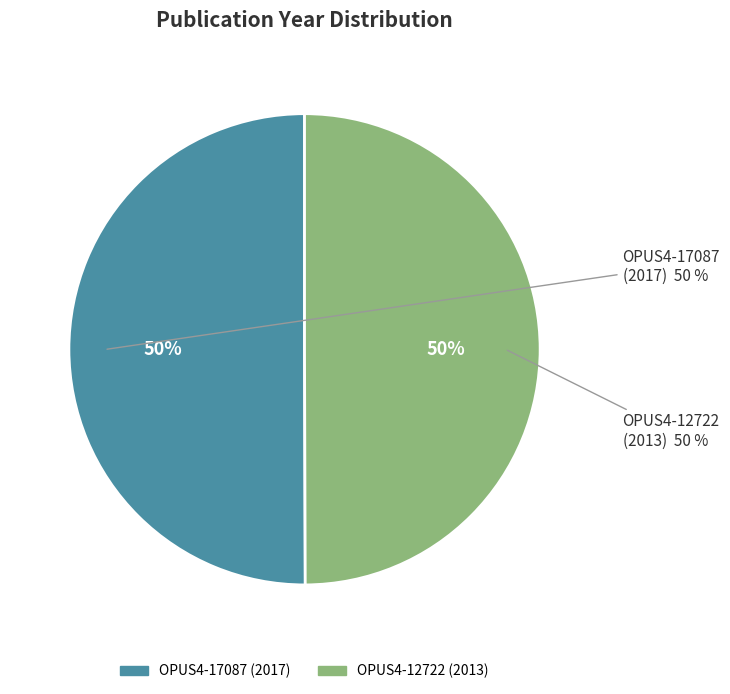

Which category has the biggest portion of the pie?

OPUS4-17087 (2017)